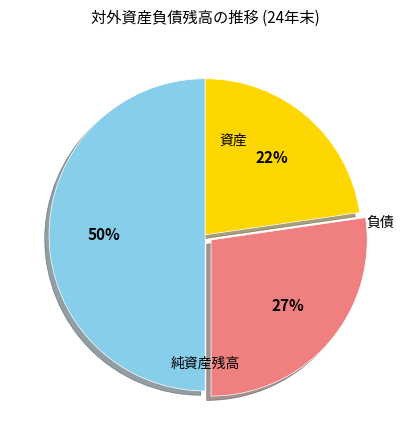

Does any single category account for the majority?

No